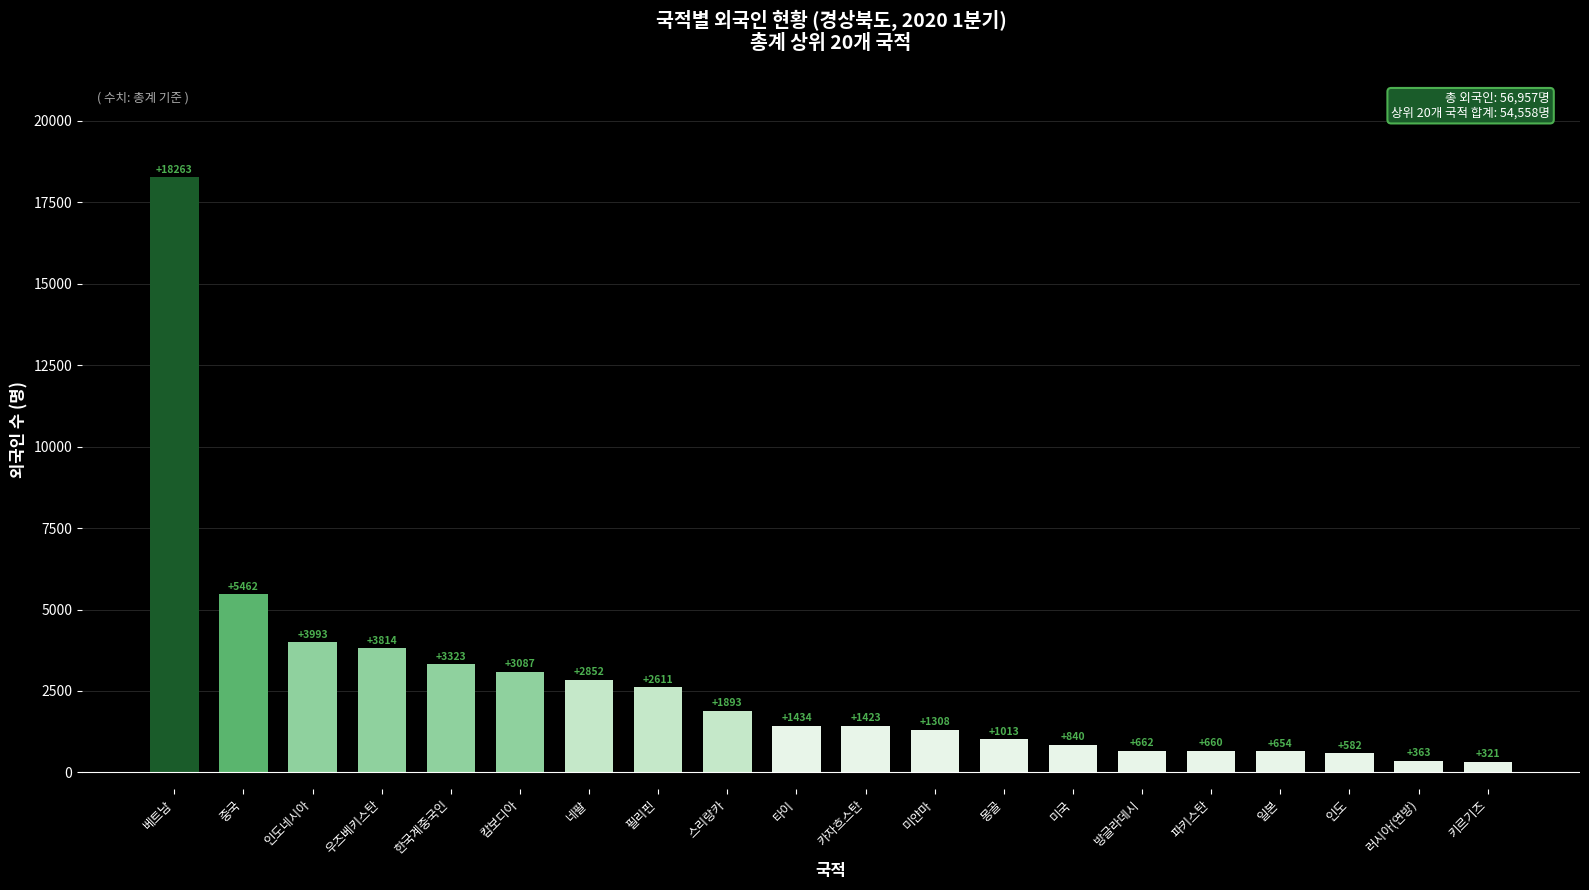

The value at 일본 is 654. True or false?

True